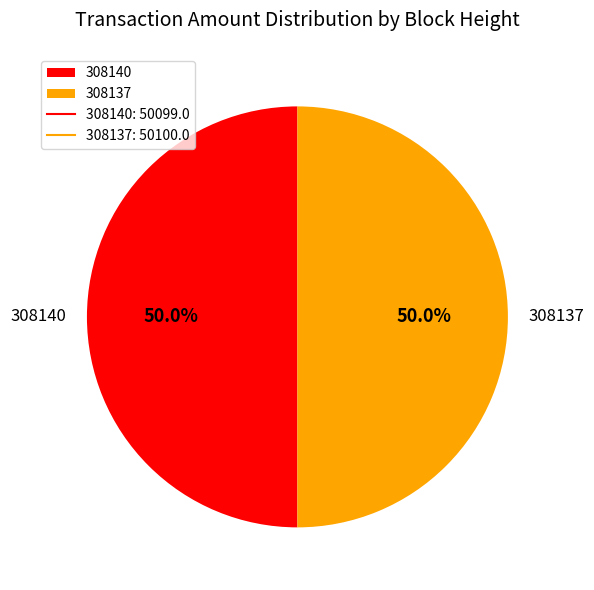

What is the total percentage of 308140 and 308137?

100.0%